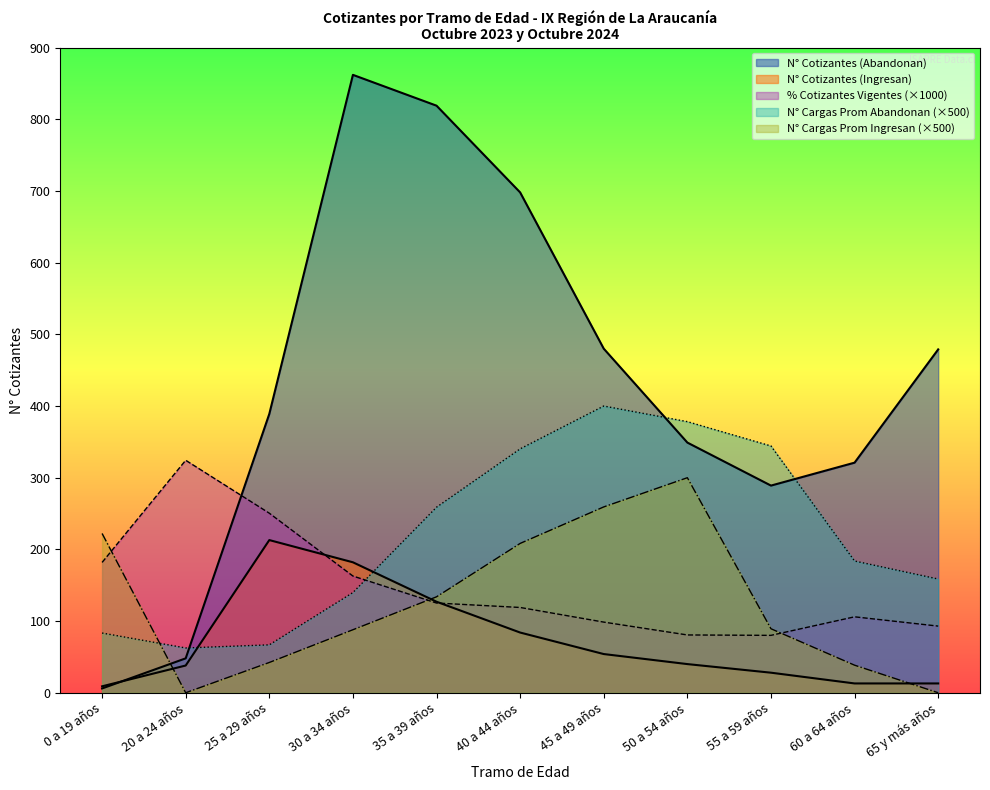

Where is % Cotizantes Vigentes nearest to the value 202?

0 a 19 años